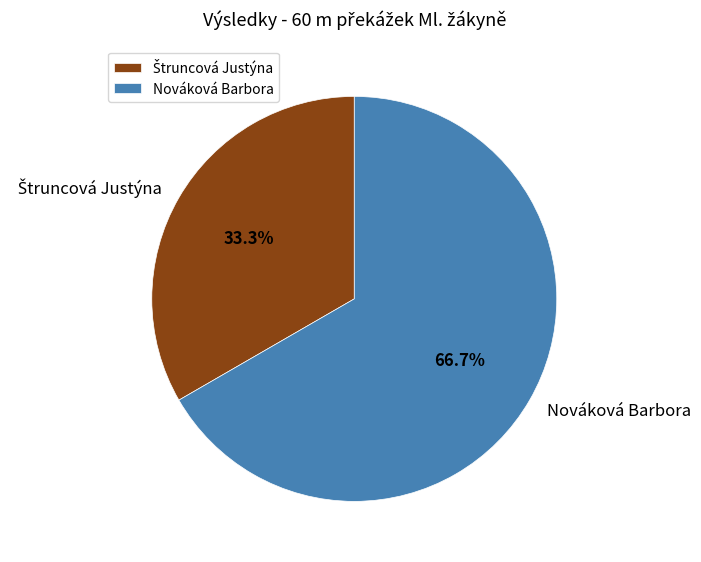

To the nearest percent, what portion does Nováková Barbora represent?

67%